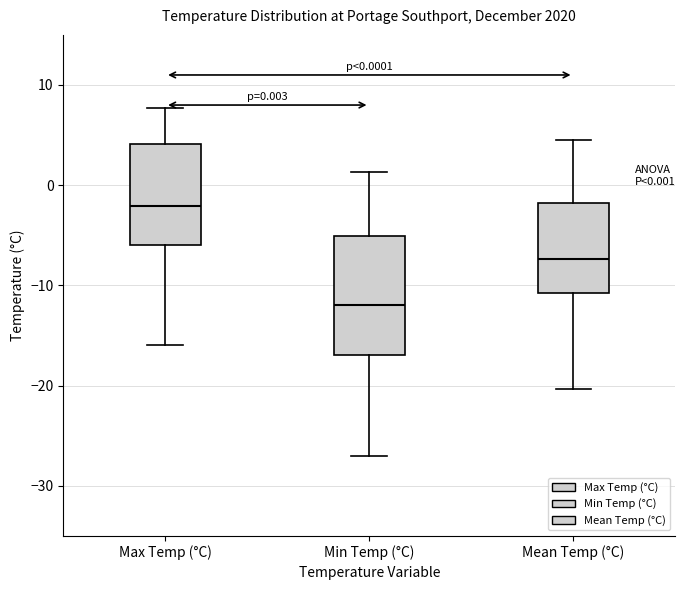

Which box is the tallest, from its lower edge to its upper edge?

Min Temp (°C)